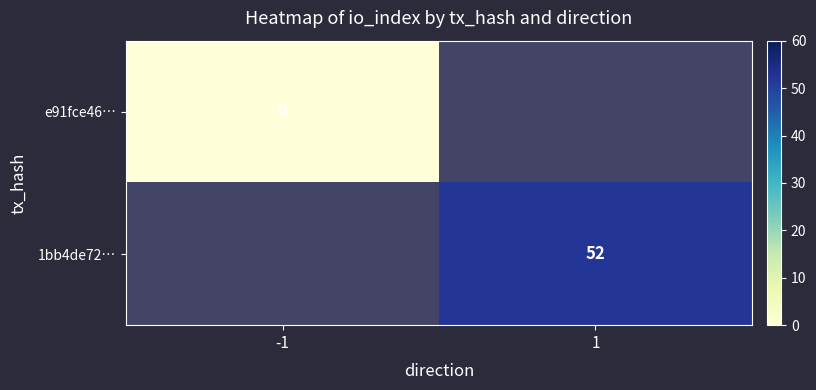

How many categories are shown in the chart?

2